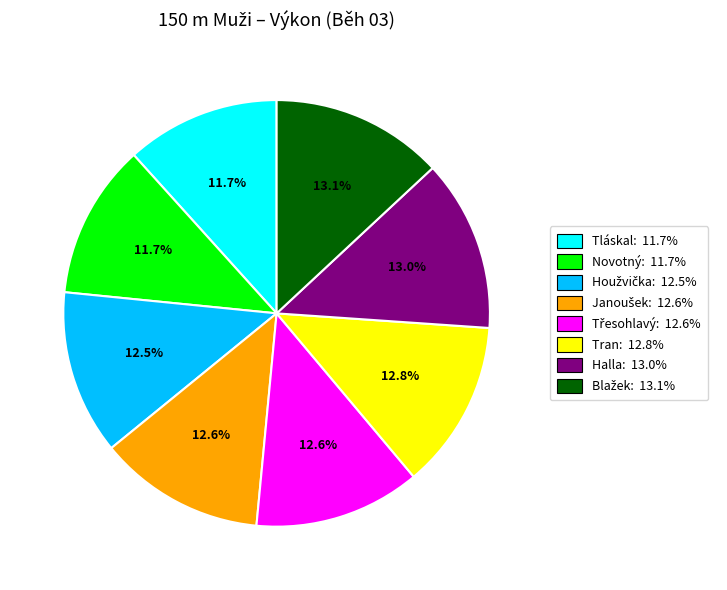

Does Tran: 12.8% represent more than half of the total?

No